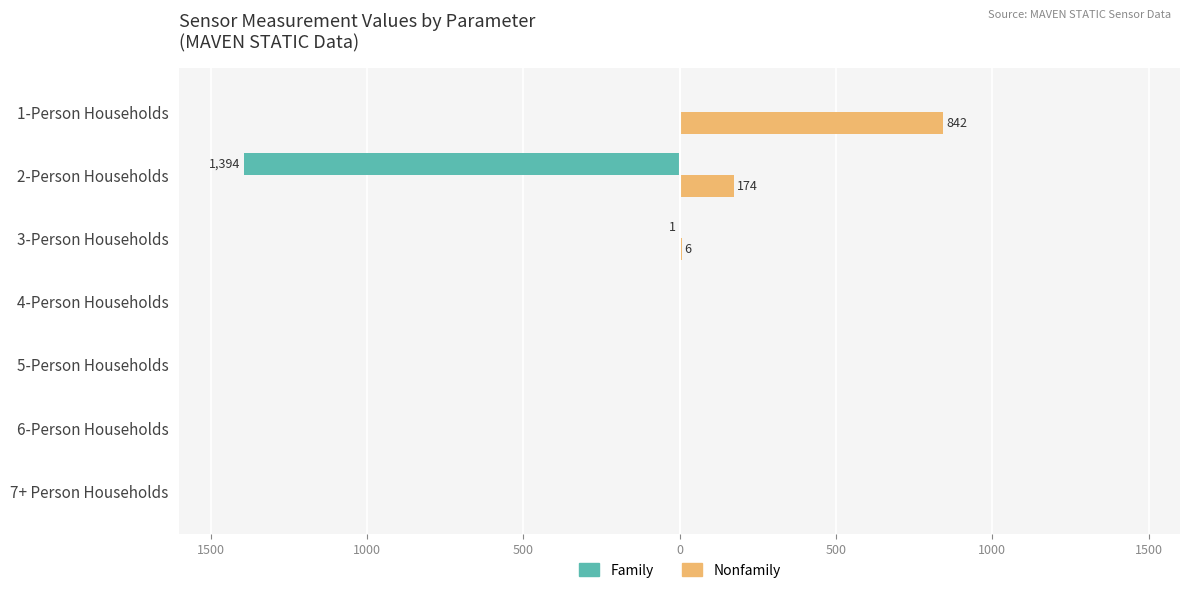

What are all the series names shown in the legend?

Family, Nonfamily